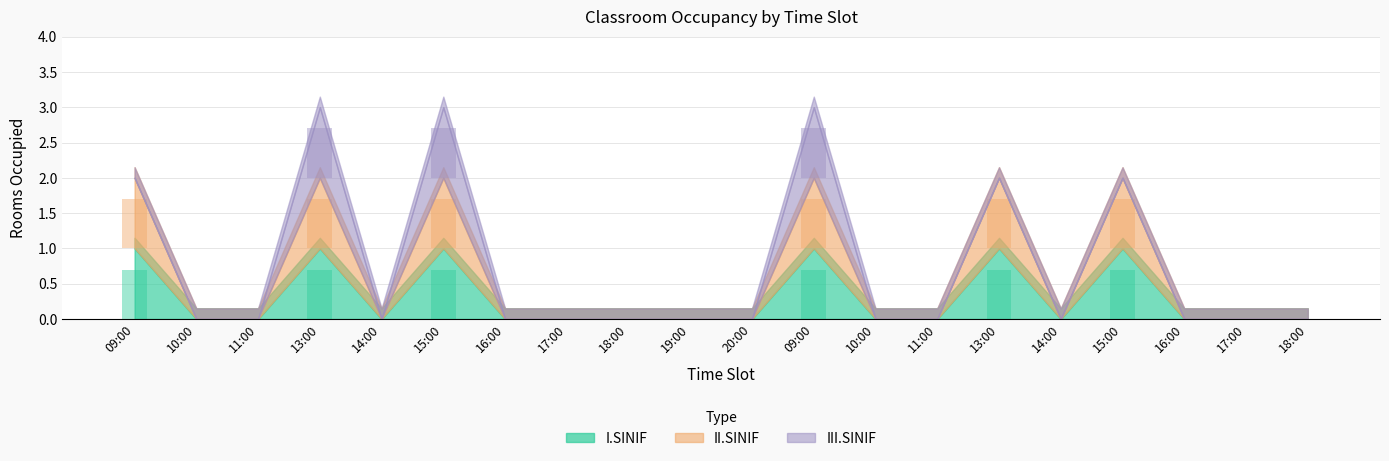

How many bars are there in each group?

3